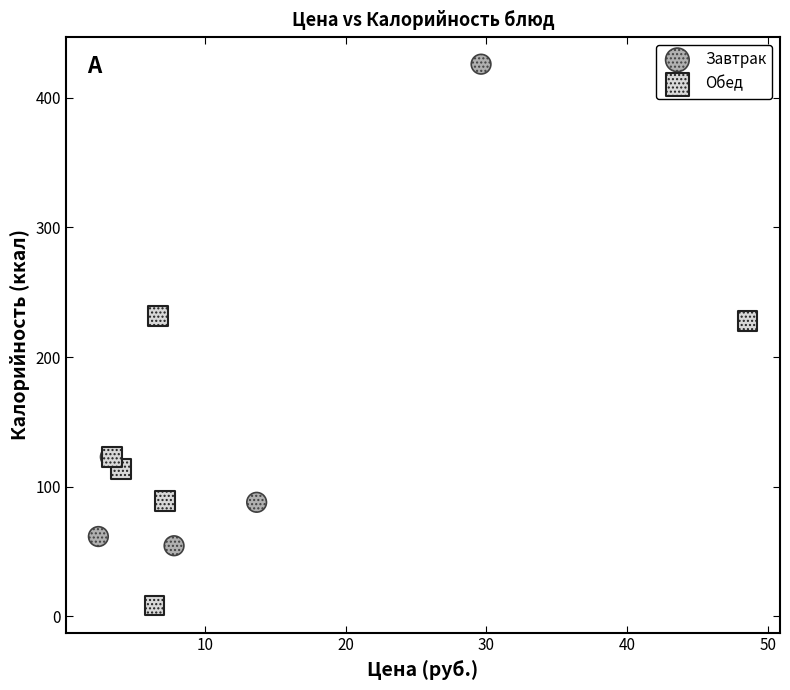

Which series reaches the maximum Y coordinate?

Завтрак